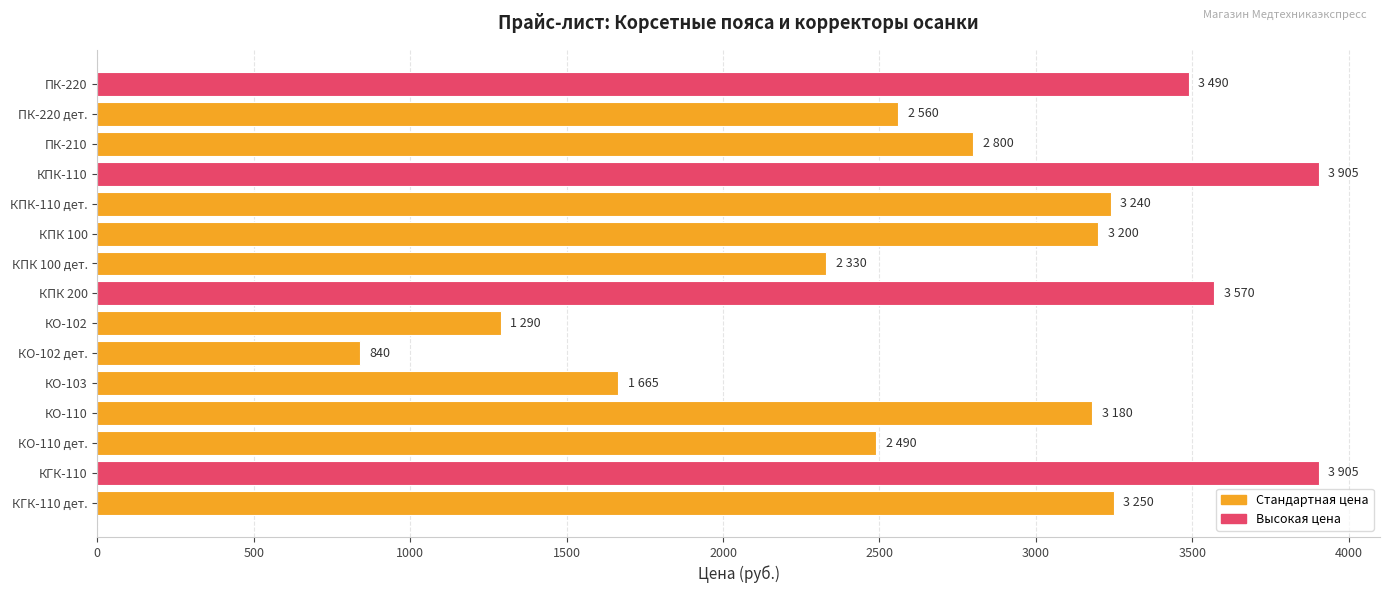

The chart shows a value of 3905 at КПК-110. True or false?

True